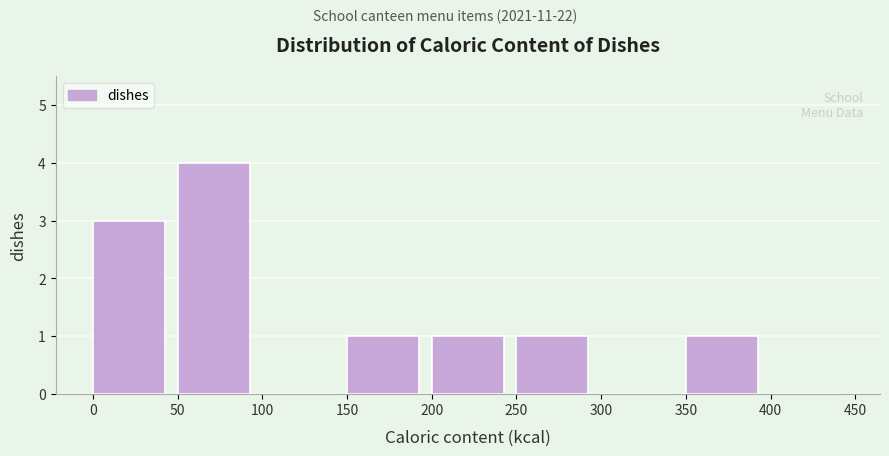

Reading left to right, list every bar in this chart as the range it spans on the x-axis followed by its height. The values are not printed on the chart, so give them approximately, as read against the axis.

0 to 50: 3
50 to 100: 4
100 to 150: 0
150 to 200: 1
200 to 250: 1
250 to 300: 1
300 to 350: 0
350 to 400: 1
400 to 450: 0